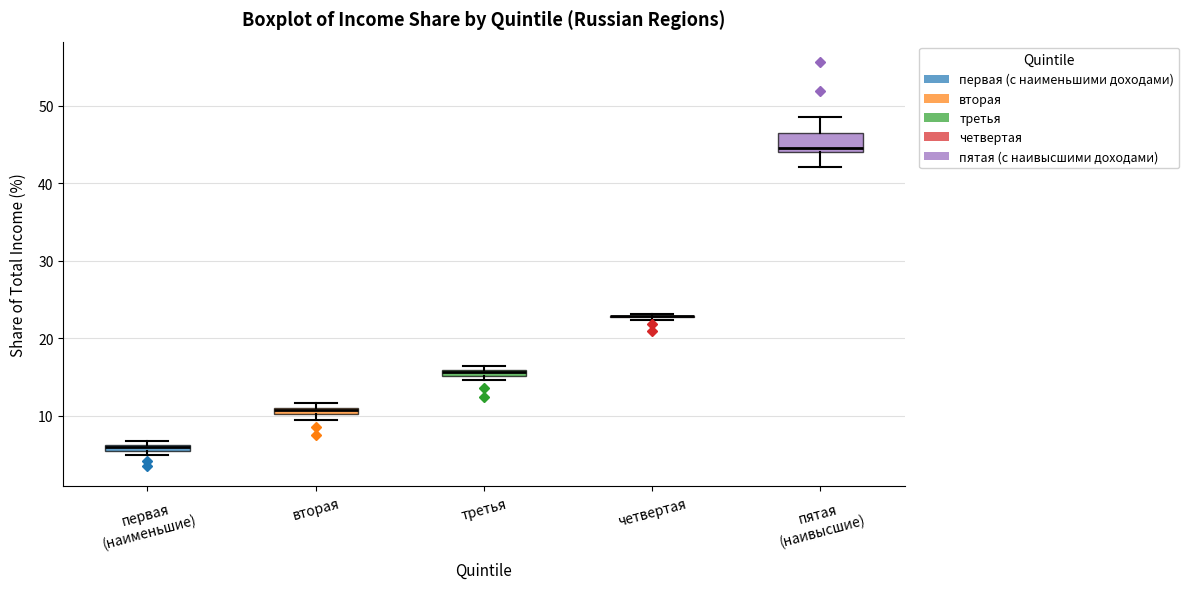

Where is the upper edge of the box for вторая on the y-axis? The values are not printed on the chart, so give them approximately, as read against the axis.

11